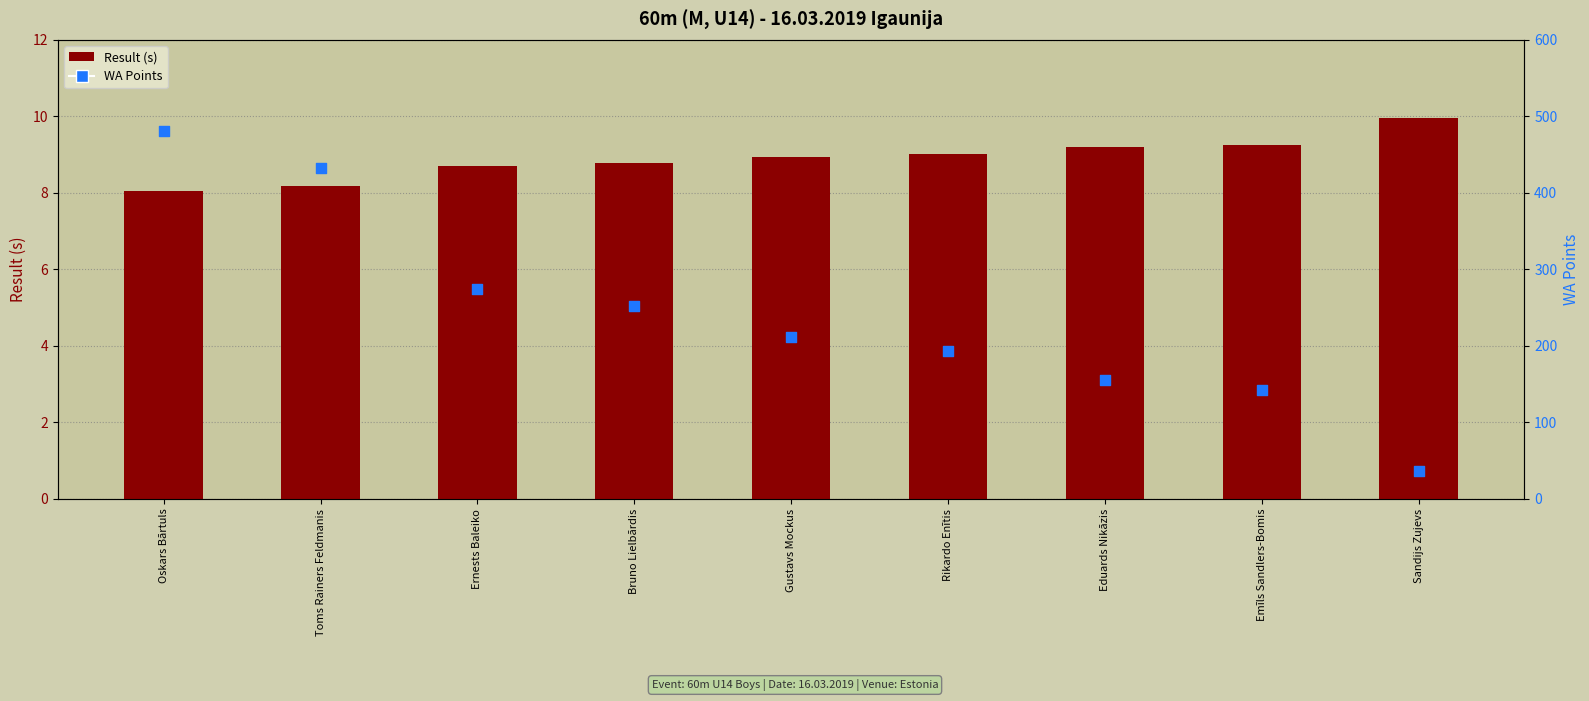

Which series reaches the minimum Y coordinate?

Result (s)